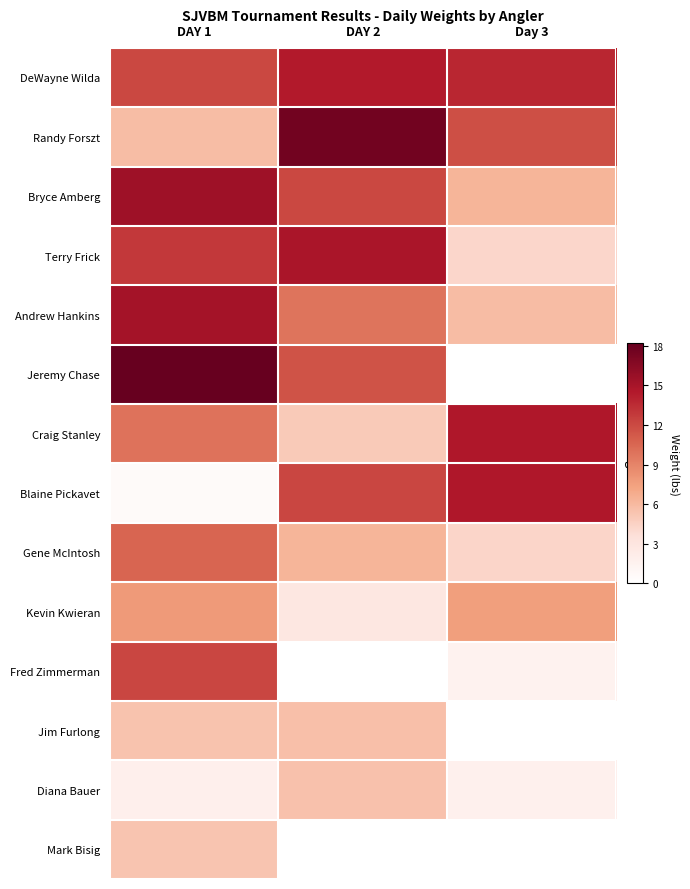

At which category is the sum across all series the highest?

DAY 1